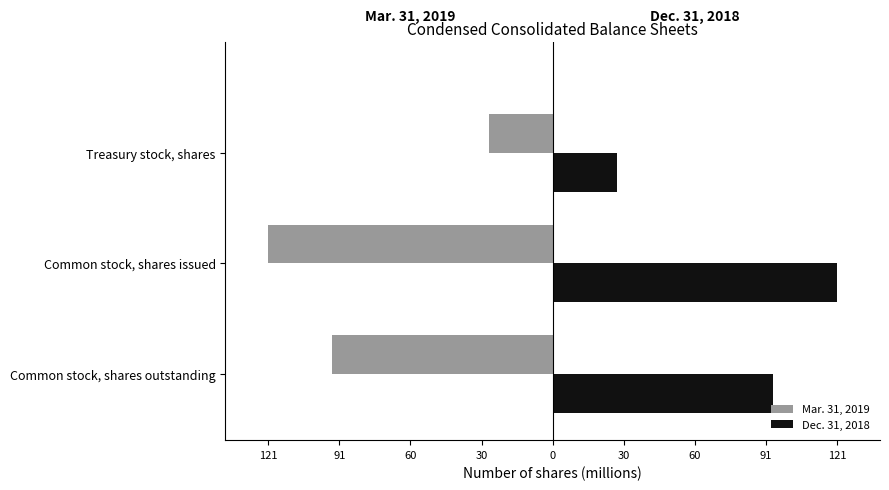

List the series in order of their peak value, lowest first.

Mar. 31, 2019, Dec. 31, 2018